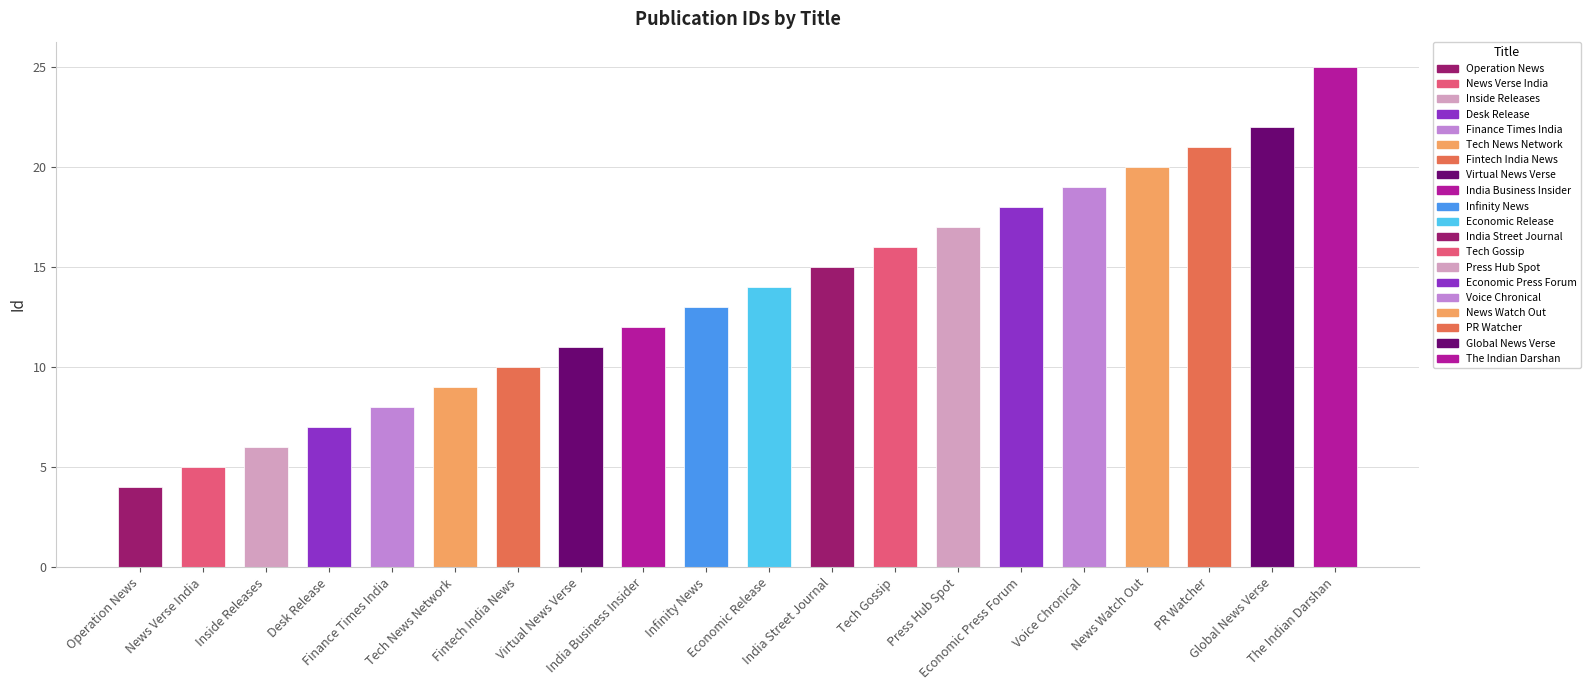

What is the difference between the values at Finance Times India and Tech News Network?

1